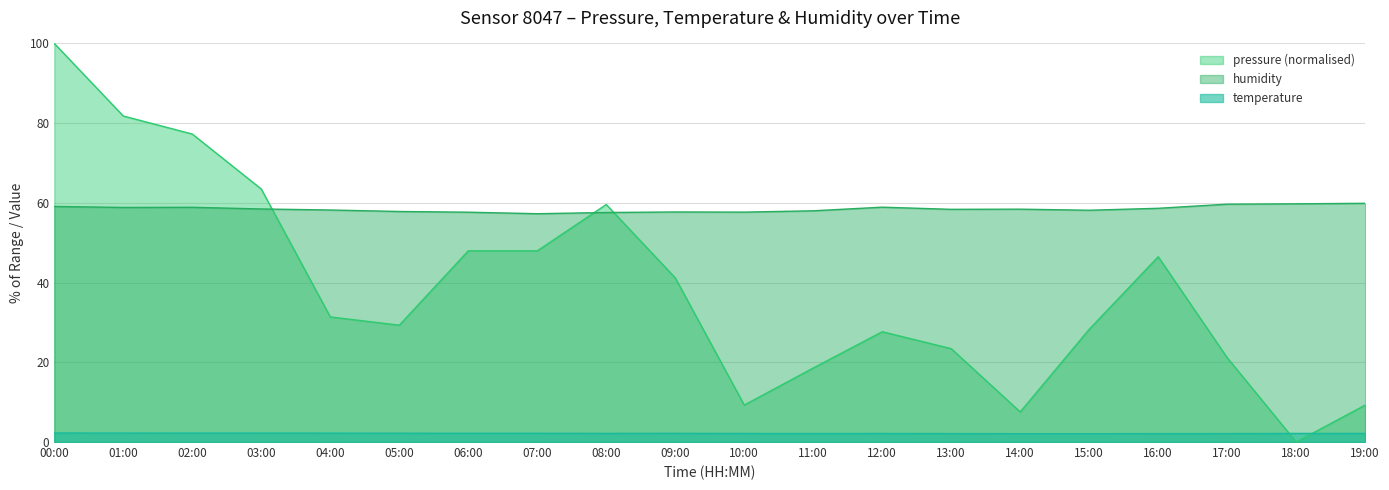

Reading right to left, transcribe all the data shown in this chart.

pressure: 9.3	0.0	21.1	46.5	28.3	7.5	23.4	27.7	18.6	9.3	41.2	59.6	48.0	48.0	29.3	31.4	63.5	77.3	81.8	100.0
temperature: 2.1	2.2	2.1	2.1	2.1	2.1	2.1	2.1	2.1	2.1	2.2	2.2	2.2	2.2	2.2	2.2	2.2	2.2	2.2	2.3
humidity: 59.9	59.8	59.7	58.6	58.1	58.4	58.4	58.9	58.0	57.7	57.7	57.6	57.3	57.7	57.8	58.2	58.5	58.9	58.9	59.1